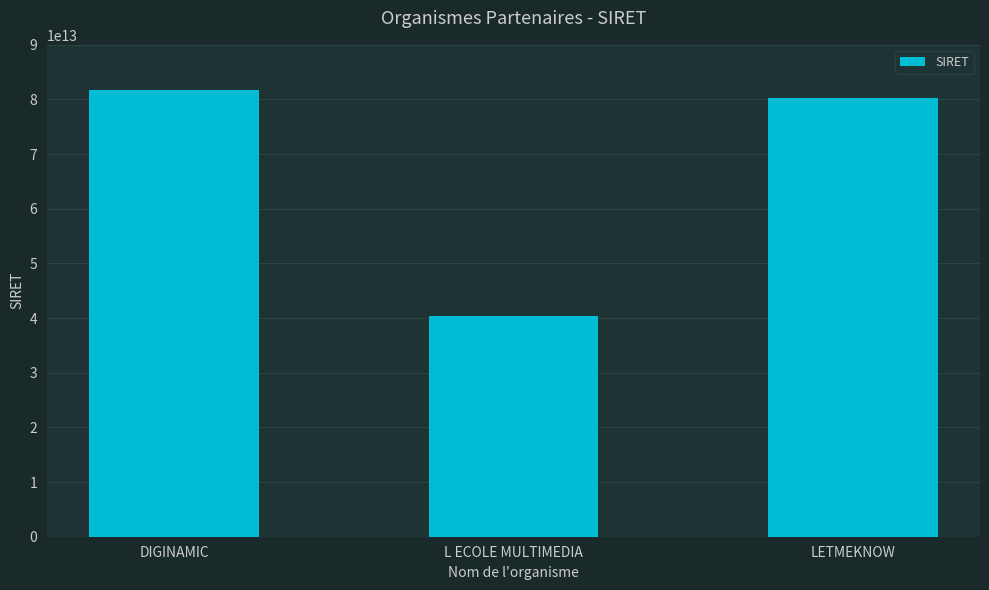

What is the label of the 2nd bar from the right?

L ECOLE MULTIMEDIA